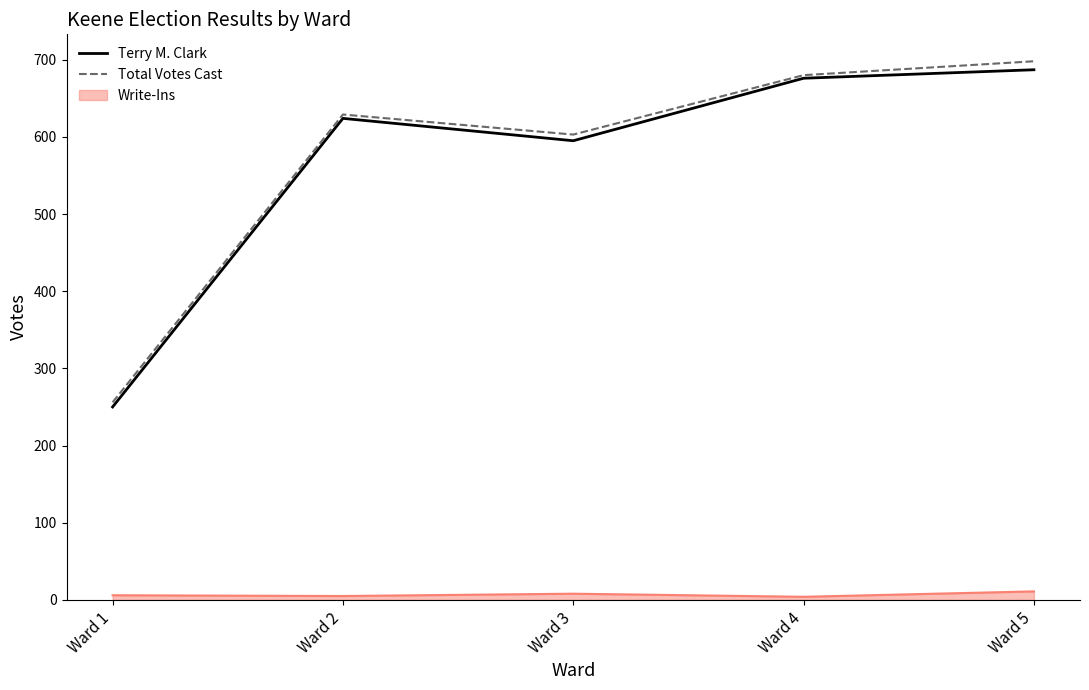

True or false: Write-Ins and Total Votes Cast cross at least once.

False